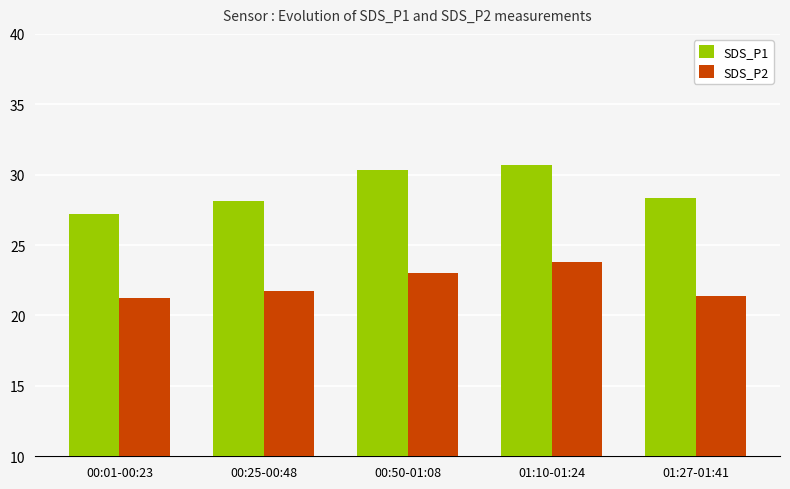

Reading left to right, list all the values displayed in this chart.

SDS_P1: 00:01-00:23=27.2	00:25-00:48=28.2	00:50-01:08=30.4	01:10-01:24=30.7	01:27-01:41=28.4
SDS_P2: 00:01-00:23=21.2	00:25-00:48=21.7	00:50-01:08=23.0	01:10-01:24=23.8	01:27-01:41=21.4